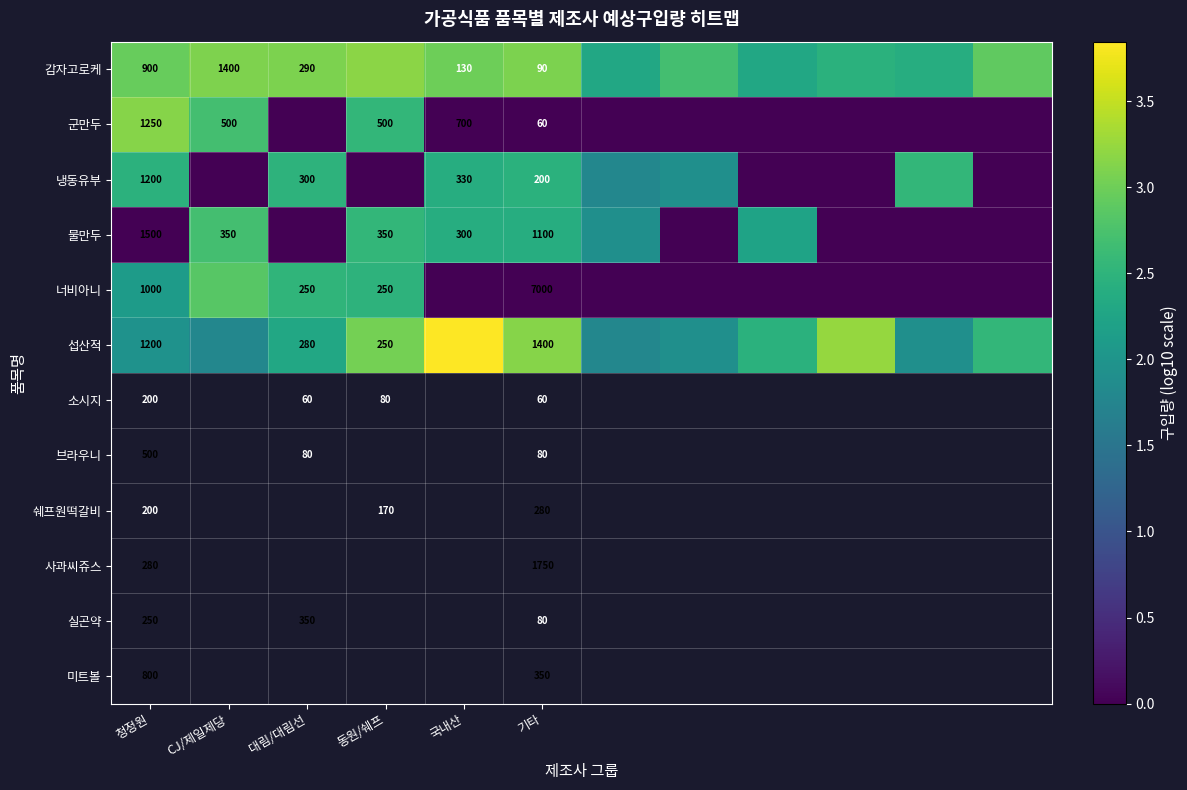

What is the difference between the highest and lowest values at 대림/대림선?

3.1